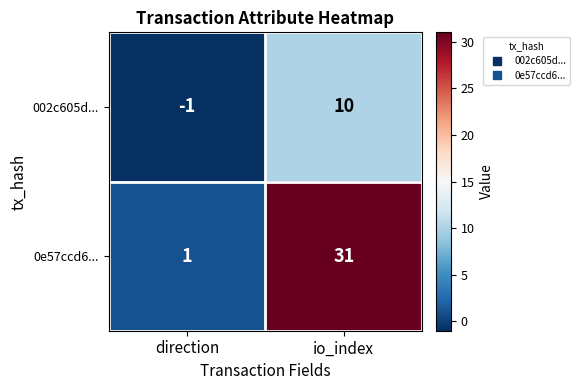

What is the average value of the 0e57ccd6... series?

16